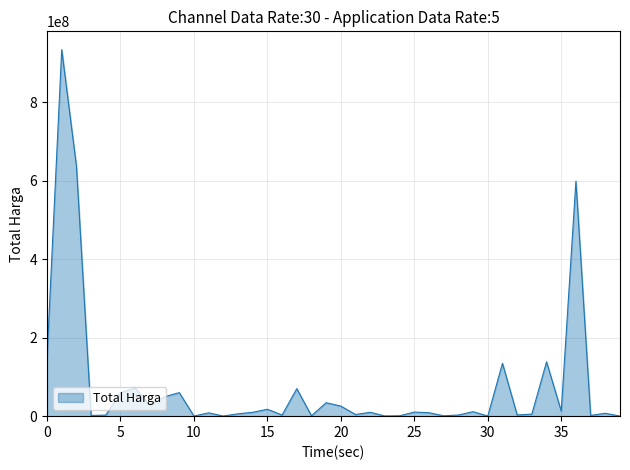

What is the difference between the maximum and minimum values?

933979650